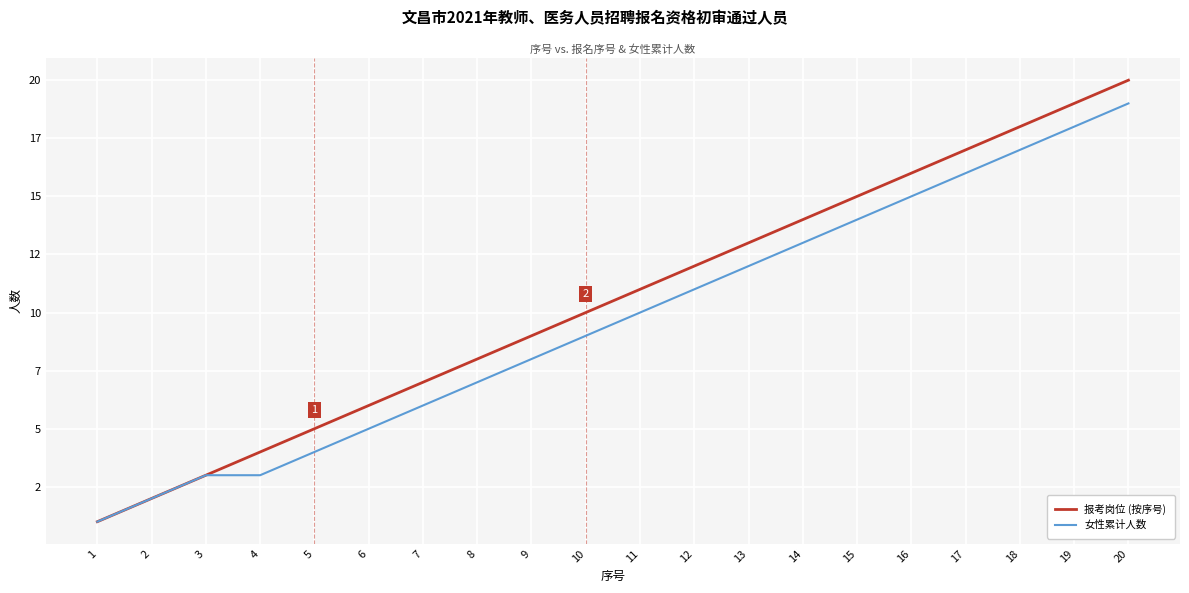

Which series has the largest total across all categories?

报考岗位 (按序号)